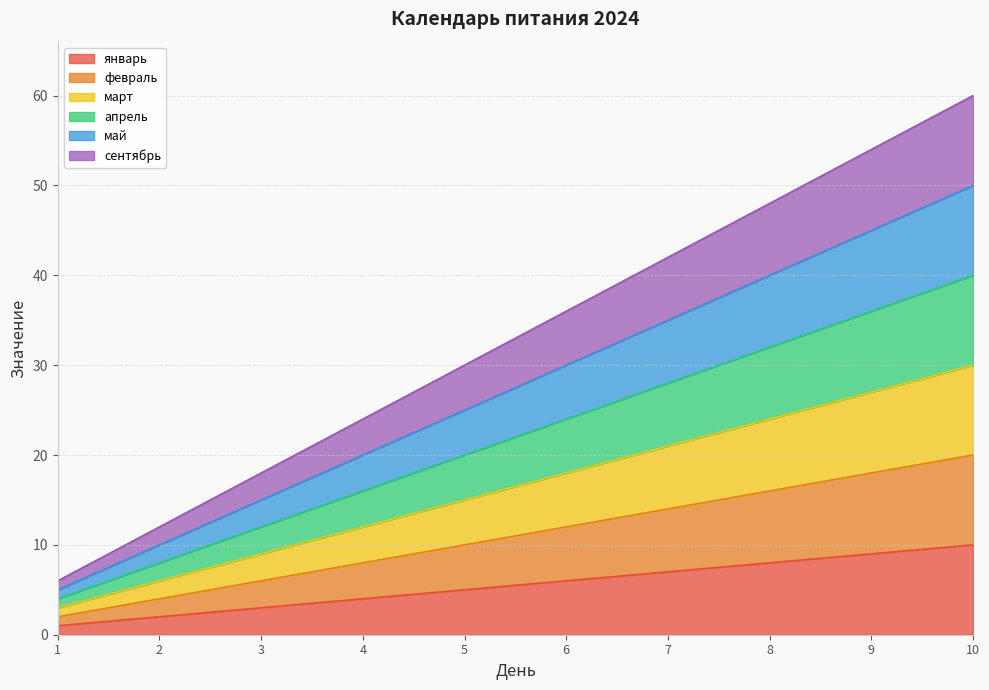

Does the chart display data point markers on the line(s)?

No